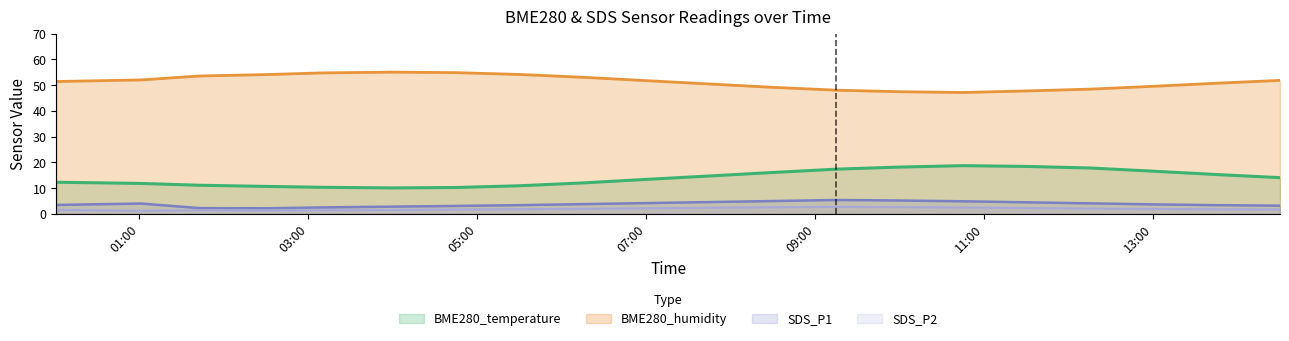

Is it true that BME280_humidity equals 71.2 at 2022/06/23 04:00?

False